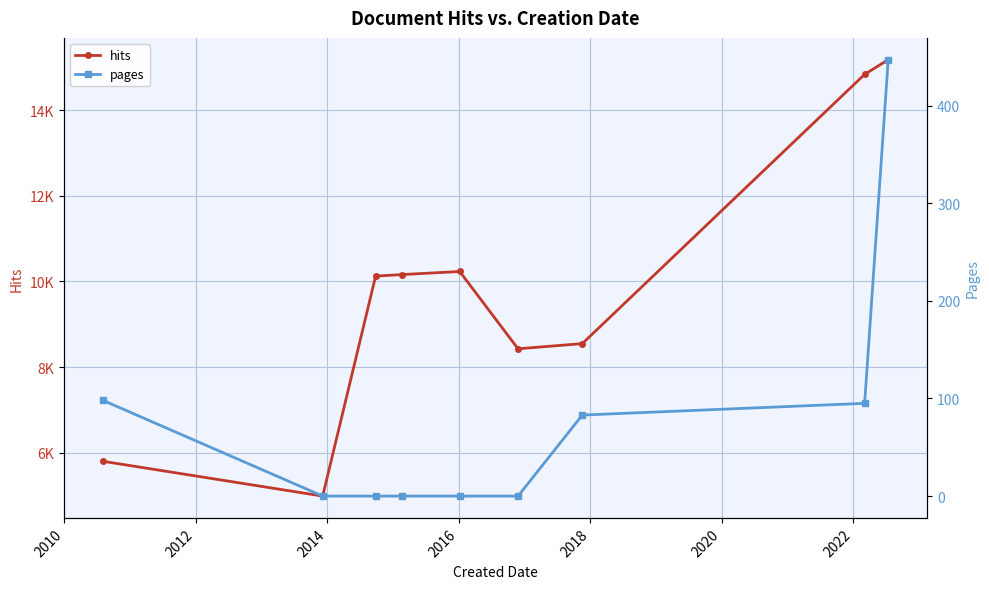

True or false: pages and hits intersect in this chart.

False